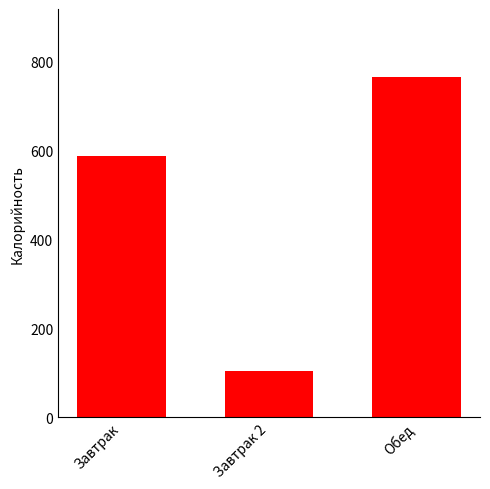

What is the label of the 1st bar from the right?

Обед